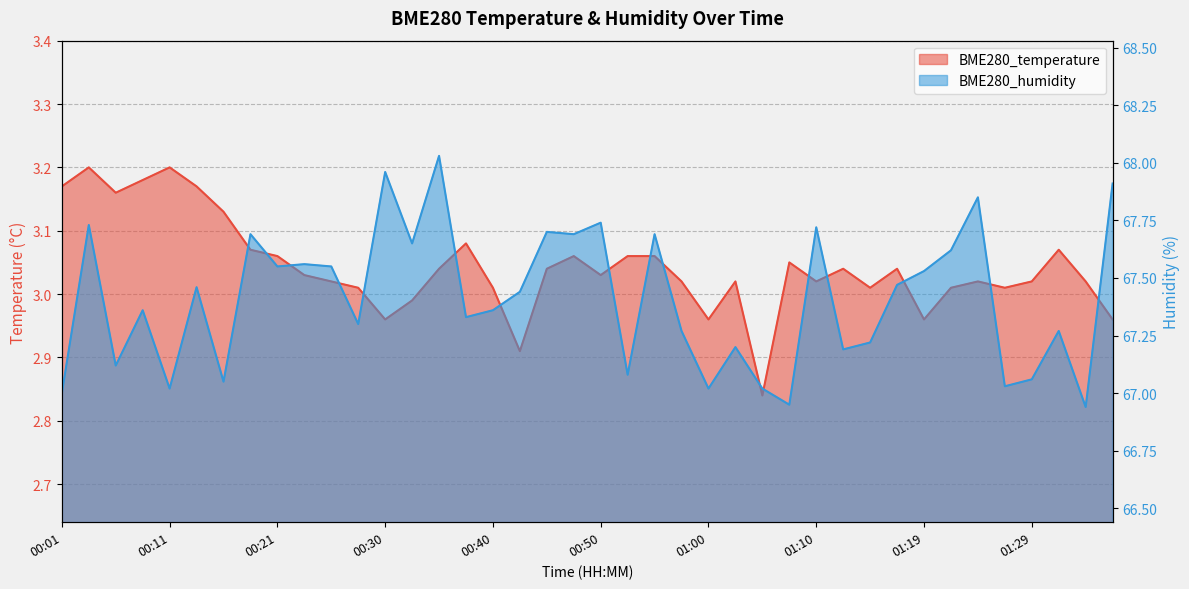

Where is the first local maximum for BME280_temperature?

00:03